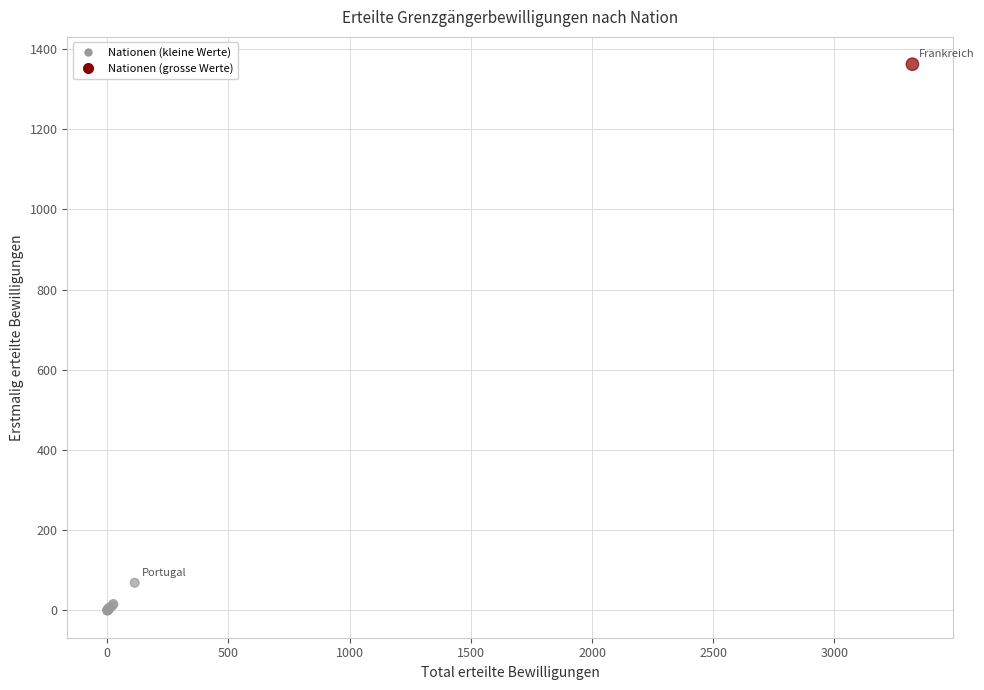

What Y value in the scatter plot is closest to 681?

69